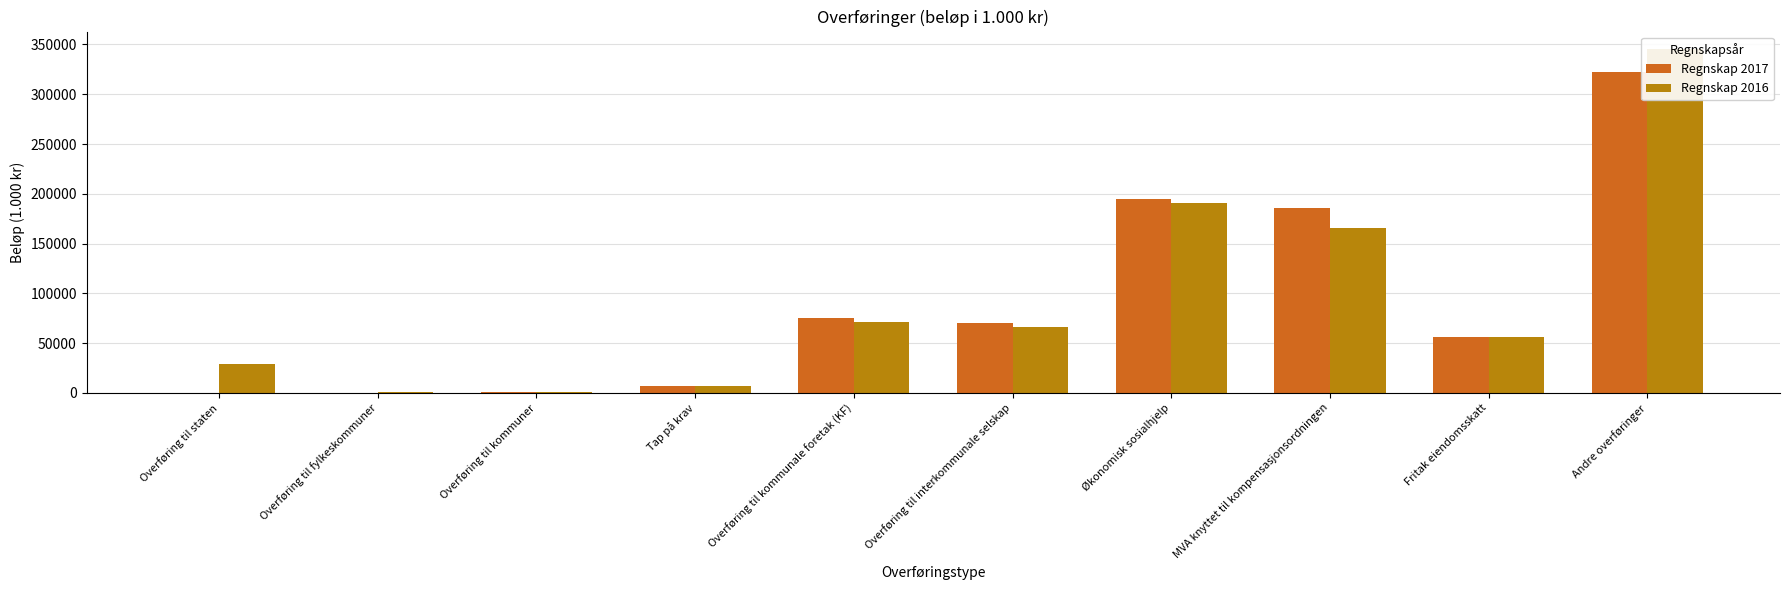

At how many categories does at least one series exceed 37971?

6